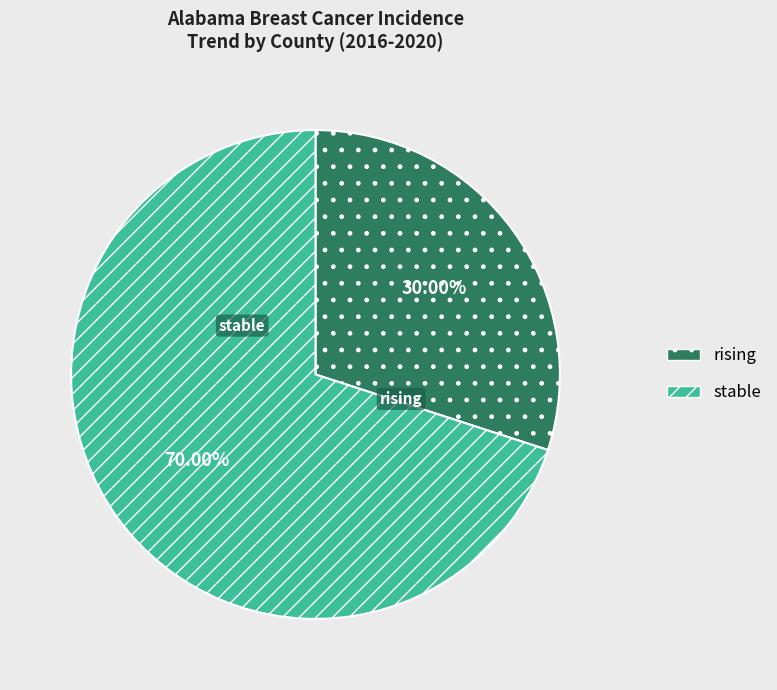

To the nearest percent, what portion does rising represent?

30%